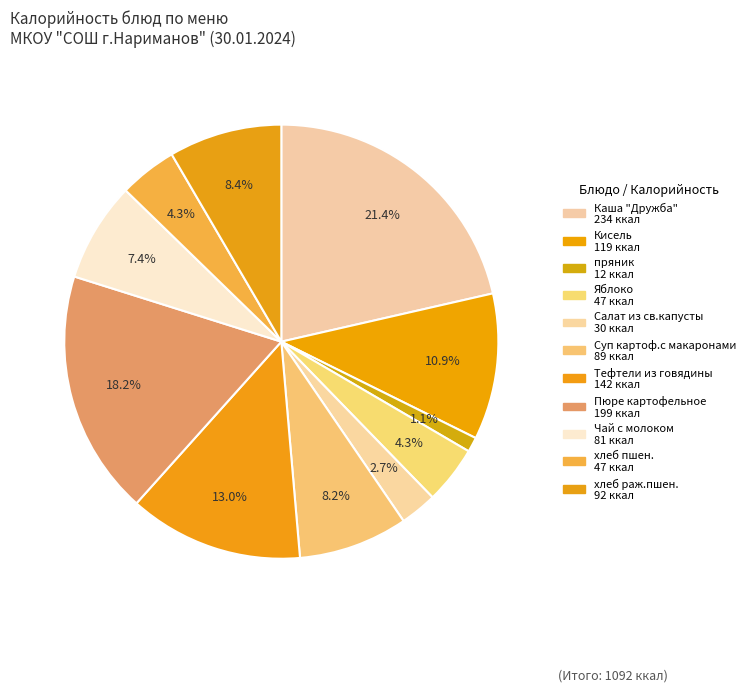

Is it true that Пюре картофельное is 18% of the pie?

True